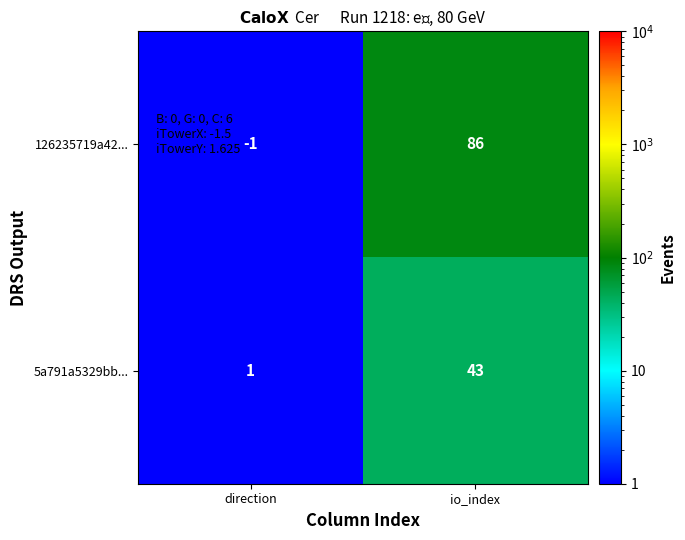

Which series has the largest total across all categories?

126235719a42...